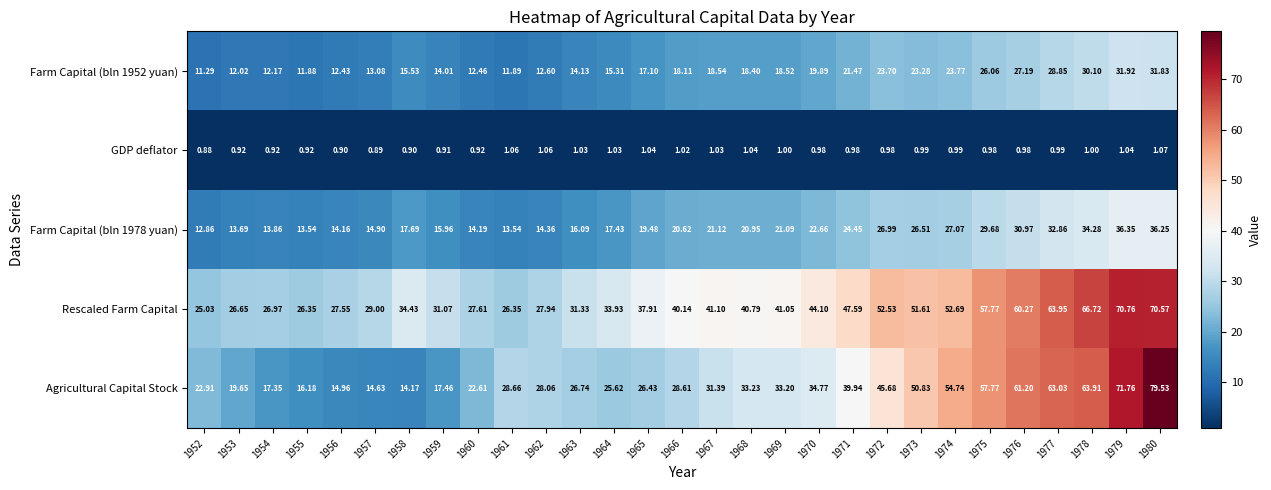

Between 1964 and 1976, which series saw the biggest shift?

Agricultural Capital Stock